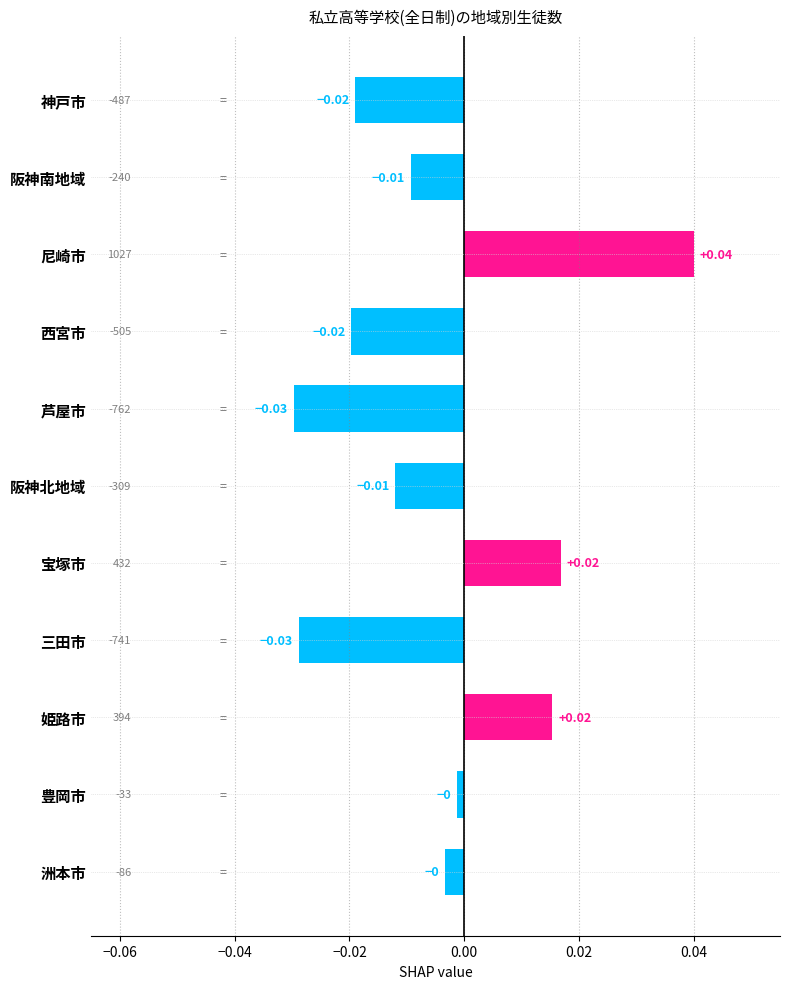

Which label corresponds to the largest value in the chart?

尼崎市